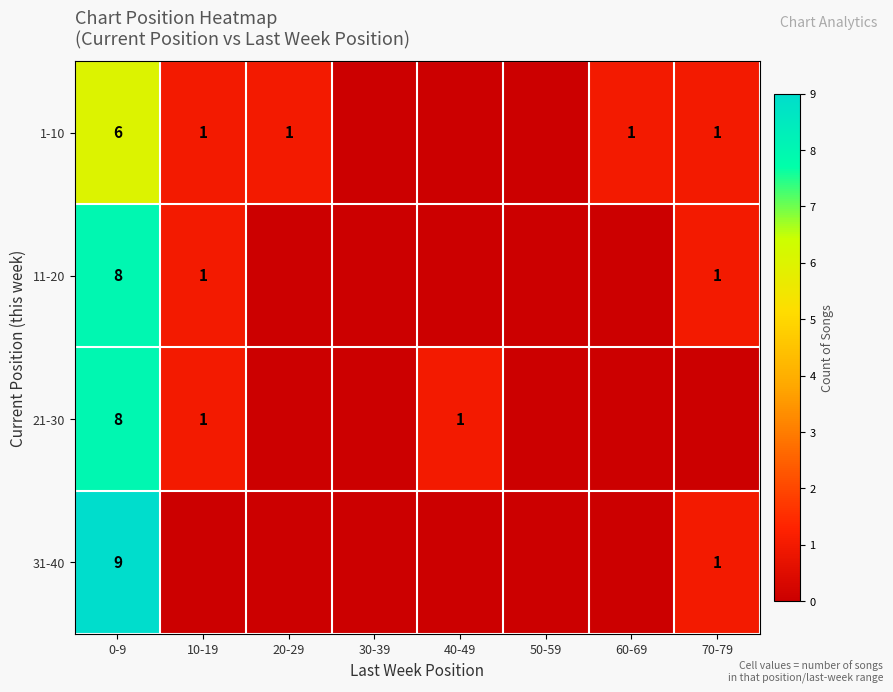

At which category is the sum across all series the highest?

0-9